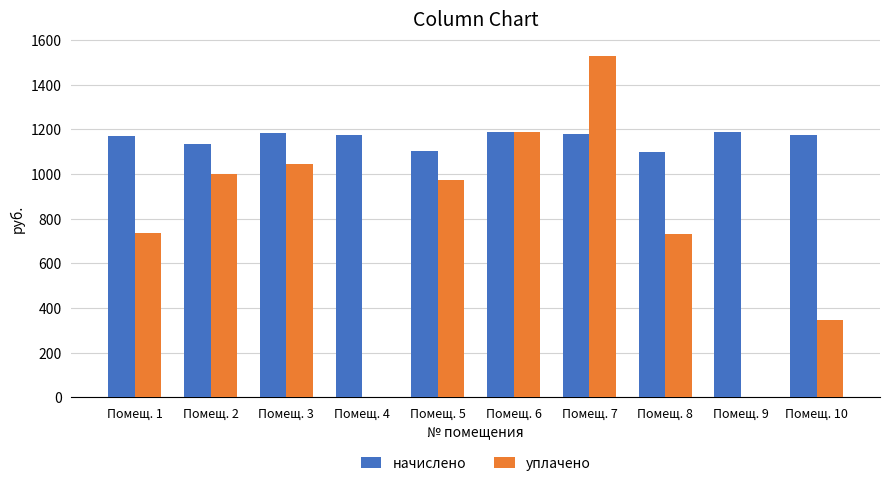

The уплачено series shows 1526.4 at Помещ. 7. True or false?

True